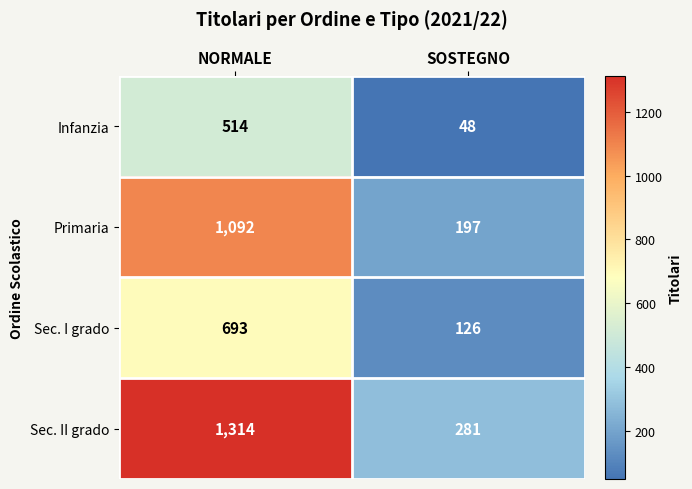

What is the average value of the Sec. I grado series?

410